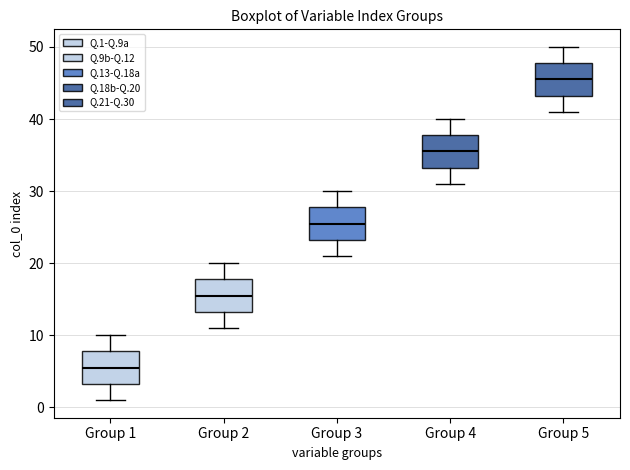

Which box has the lowest median line?

Group 1